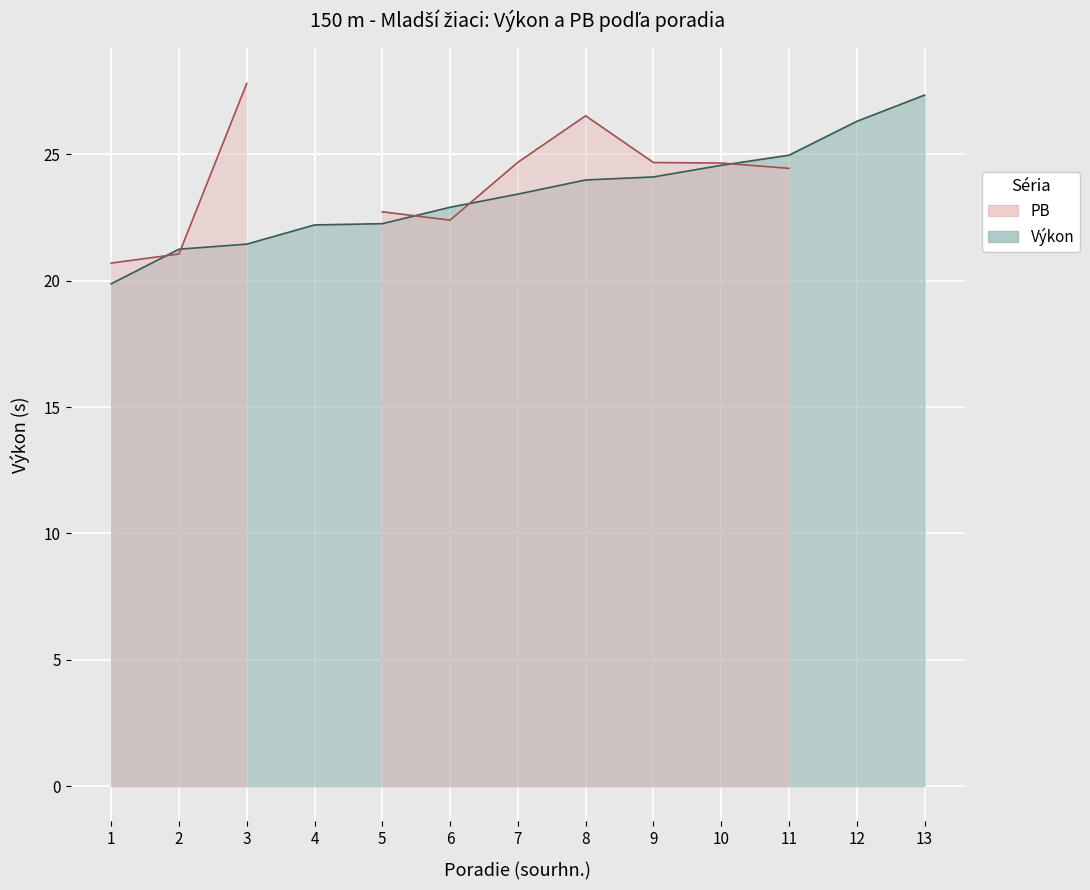

How many values exceed 23?

7